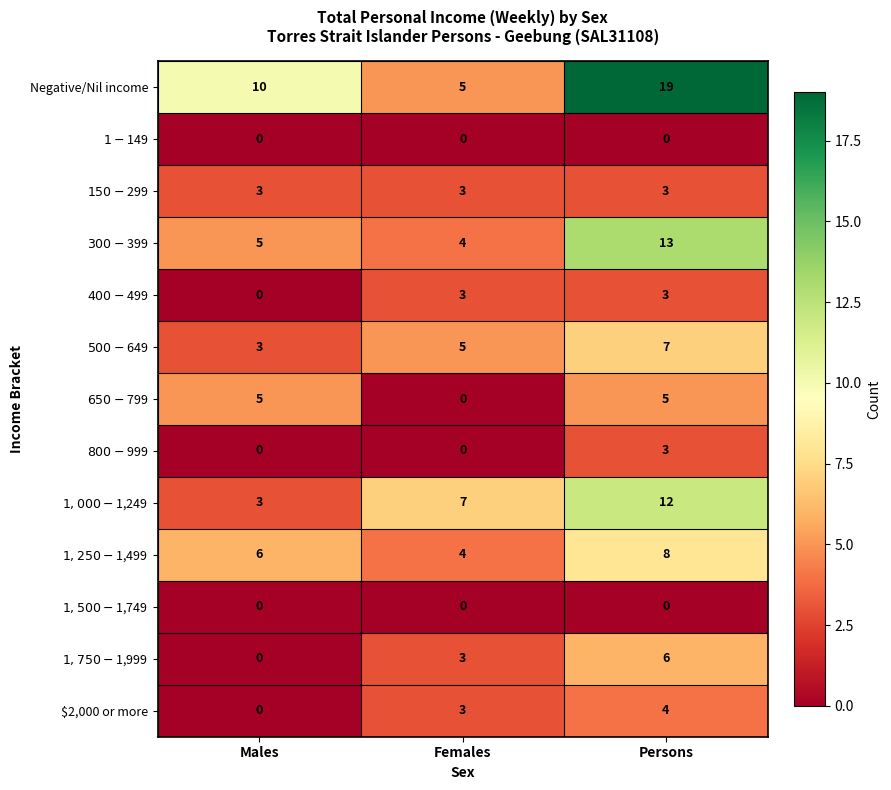

Rank the categories by Negative/Nil income value from lowest to highest.

Females, Males, Persons